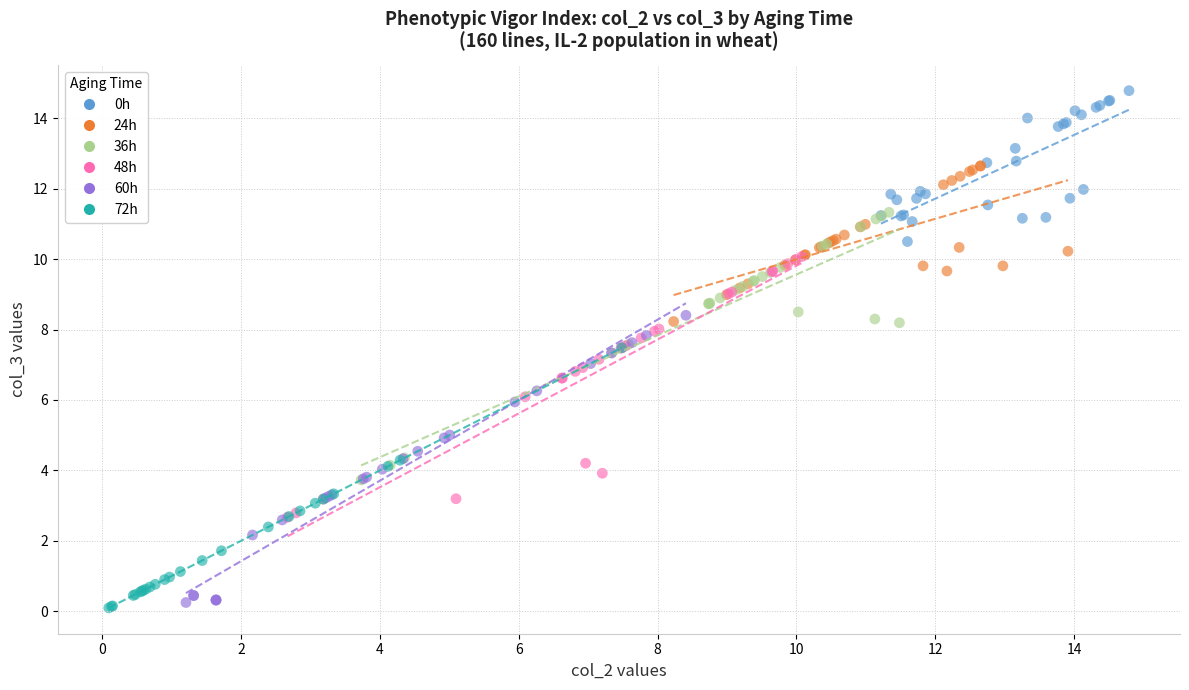

Which series reaches the maximum Y coordinate?

0h